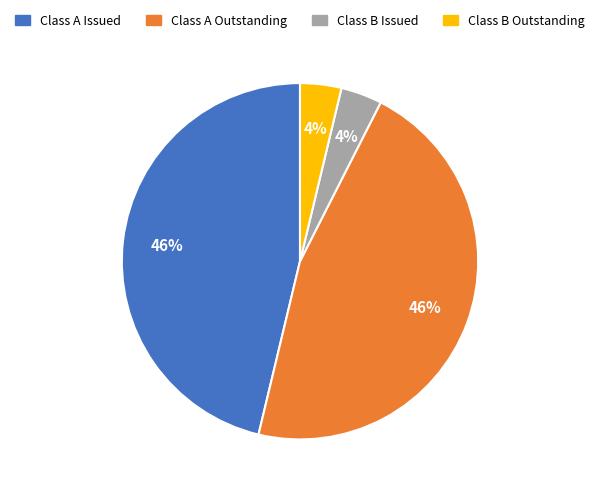

To the nearest percent, what is the average slice percentage?

25%